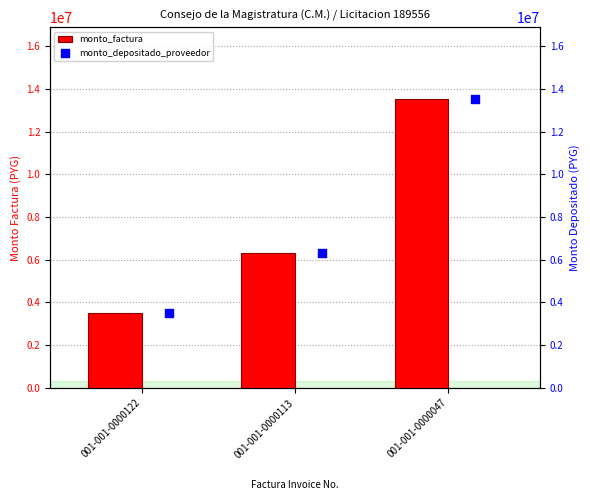

Which series contains the highest Y value?

monto_factura